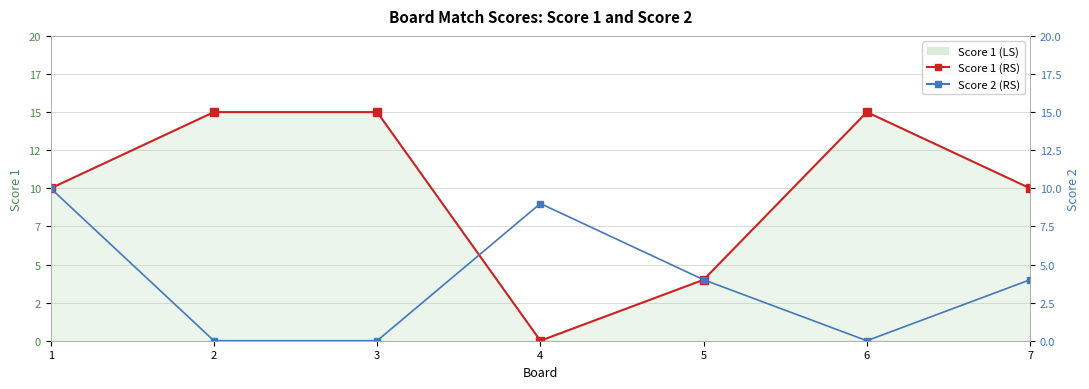

Which category has the lowest value across all series?

4